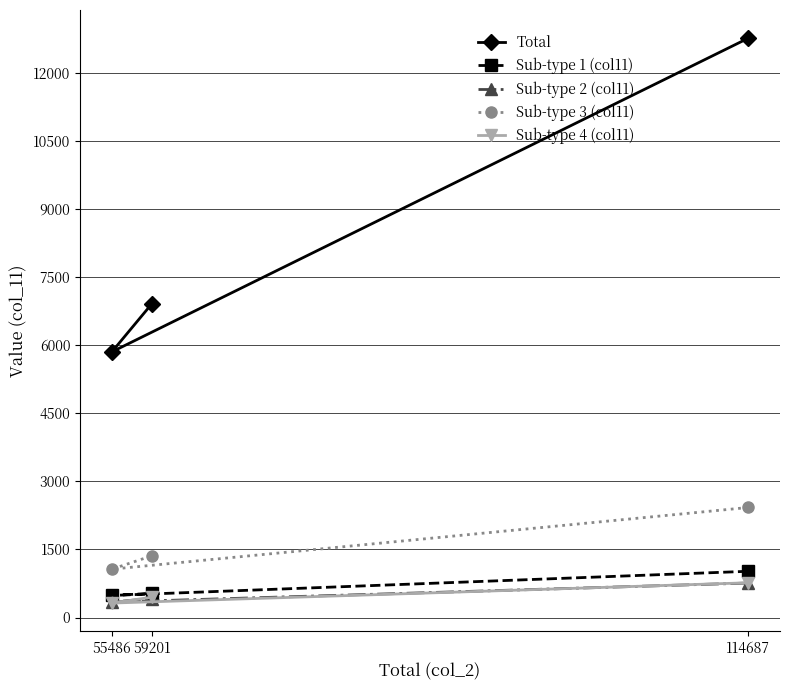

At how many categories does at least one series exceed 11812?

1